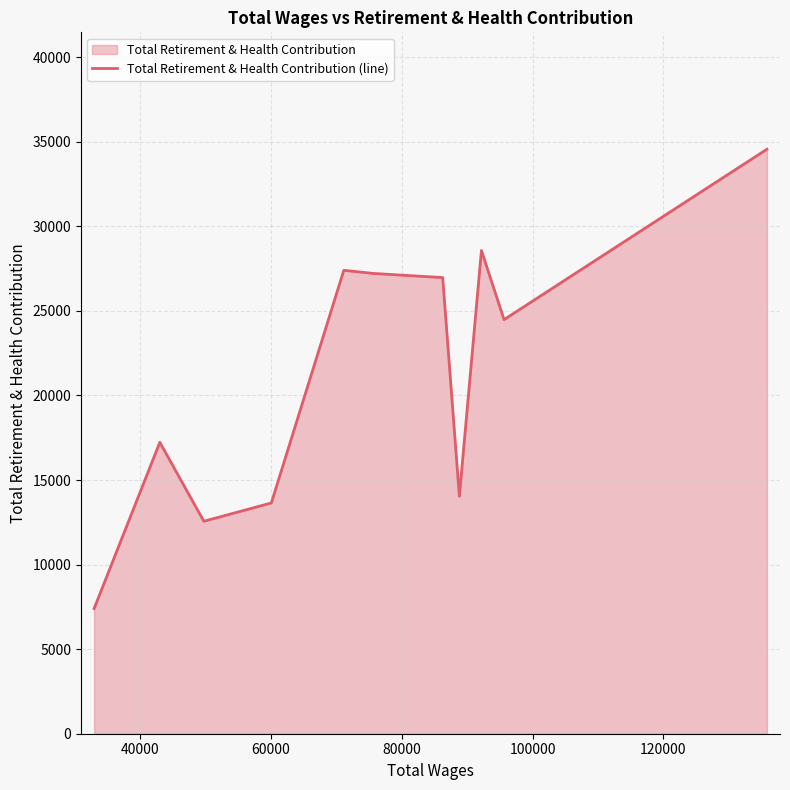

What is the minimum value shown in the chart?

7400